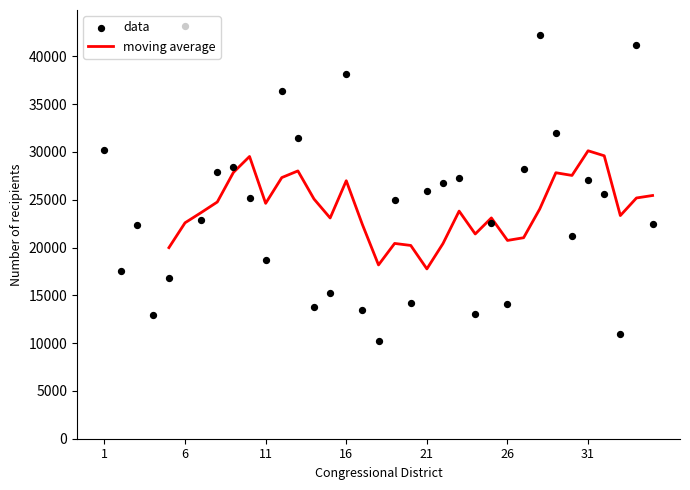

What is the lowest value of the moving average series?

17765.6